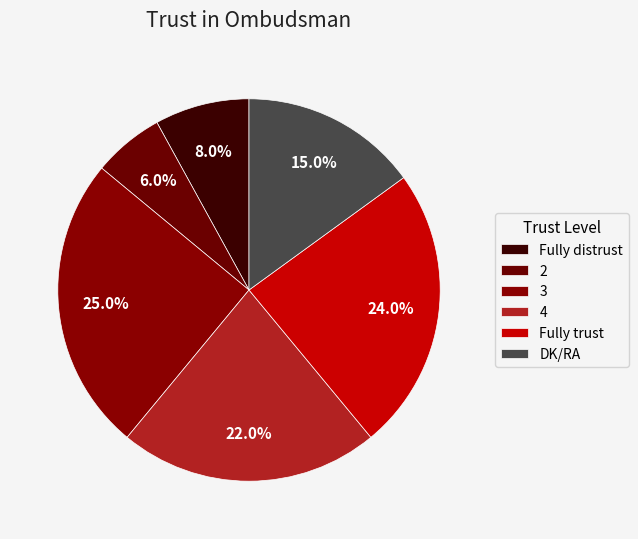

What is the ratio of the value at Fully trust to the value at 2?

4.0